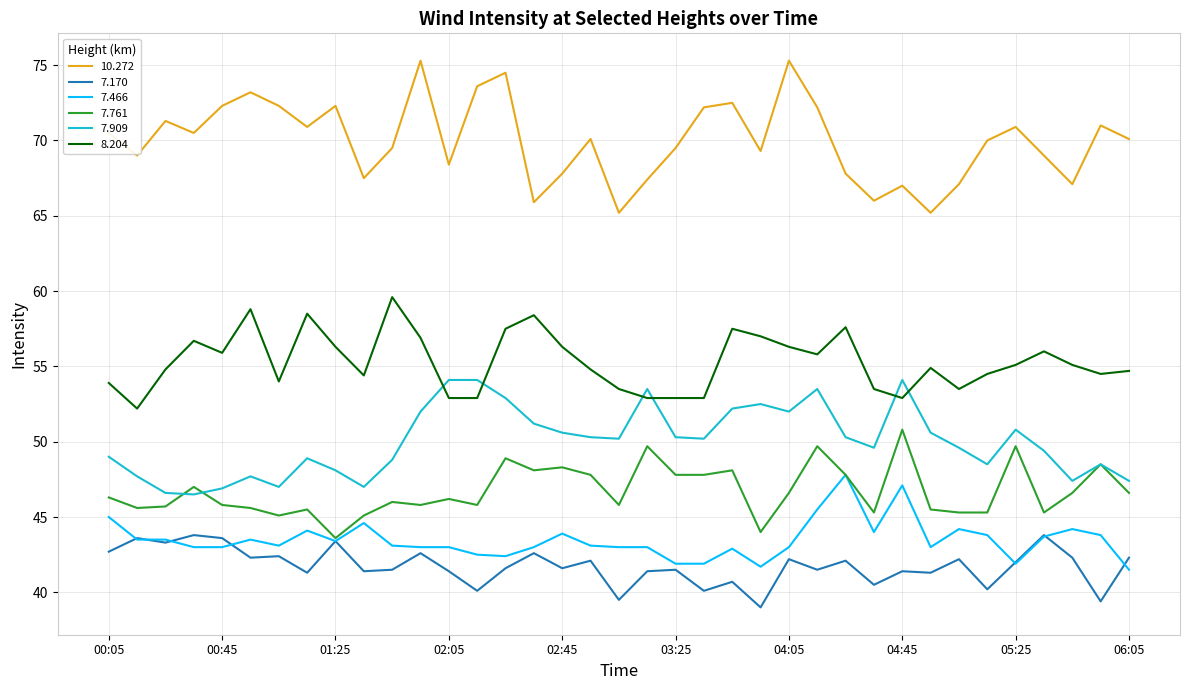

Which series has the largest total across all categories?

10.272